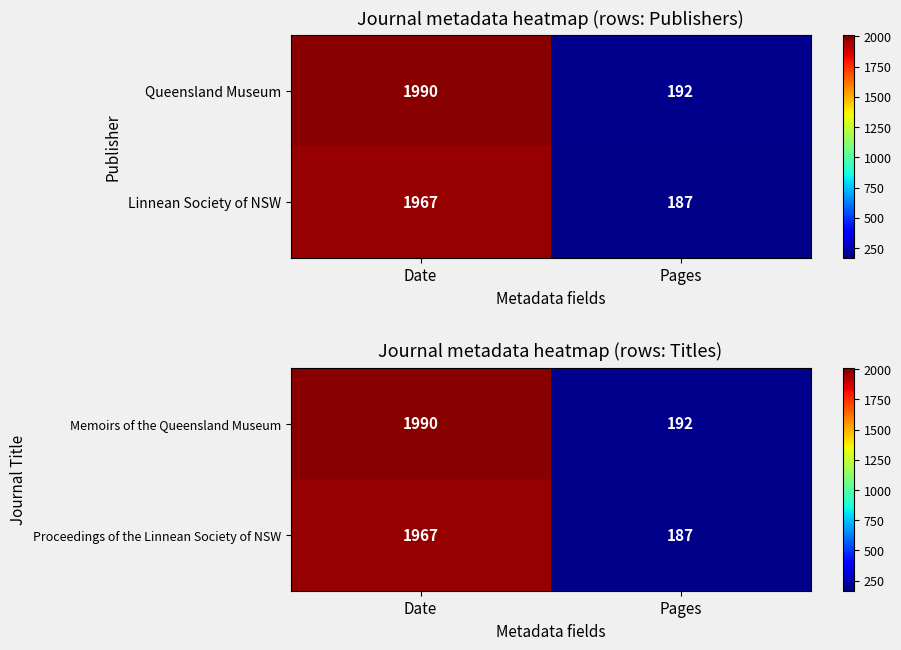

What is the minimum value for Proceedings of the Linnean Society of NSW?

187